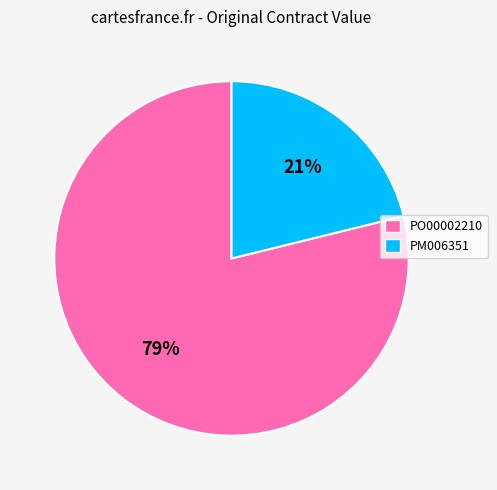

Combined, do PO00002210 and PM006351 account for over 50%?

Yes